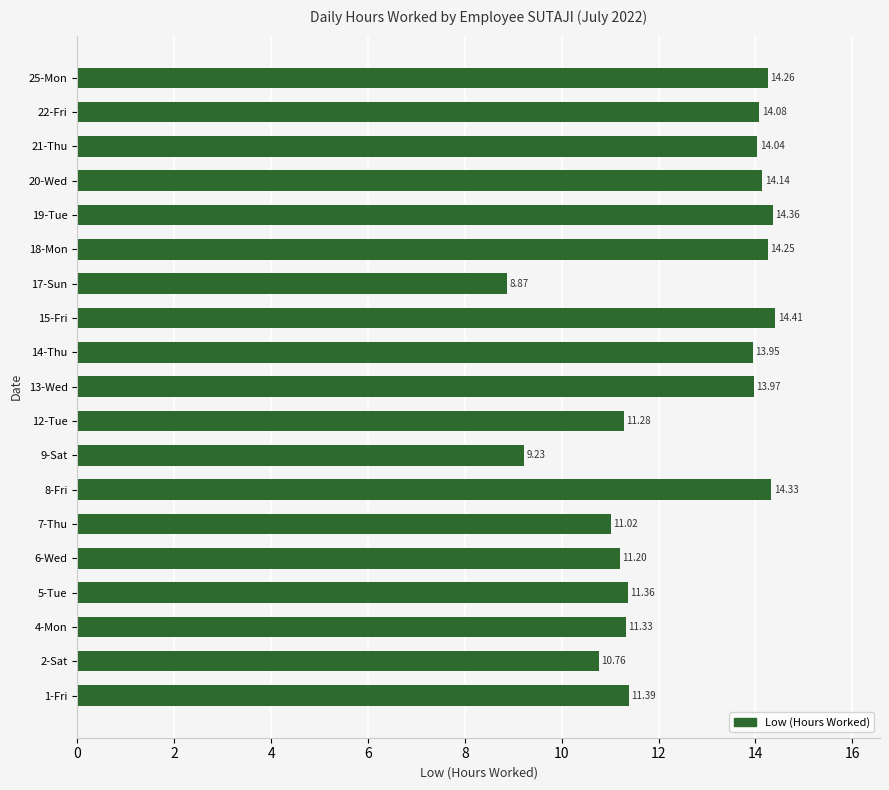

What is the sum of all values?

238.2